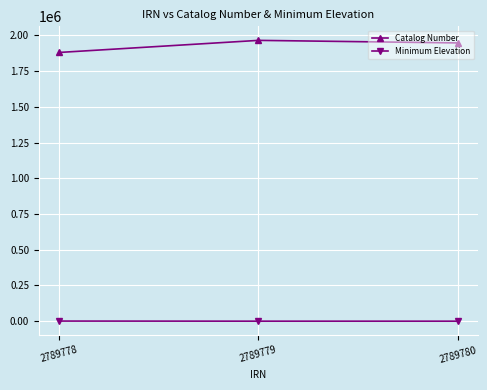

What is the difference between the Catalog Number values at 2789780 and 2789779?

17900